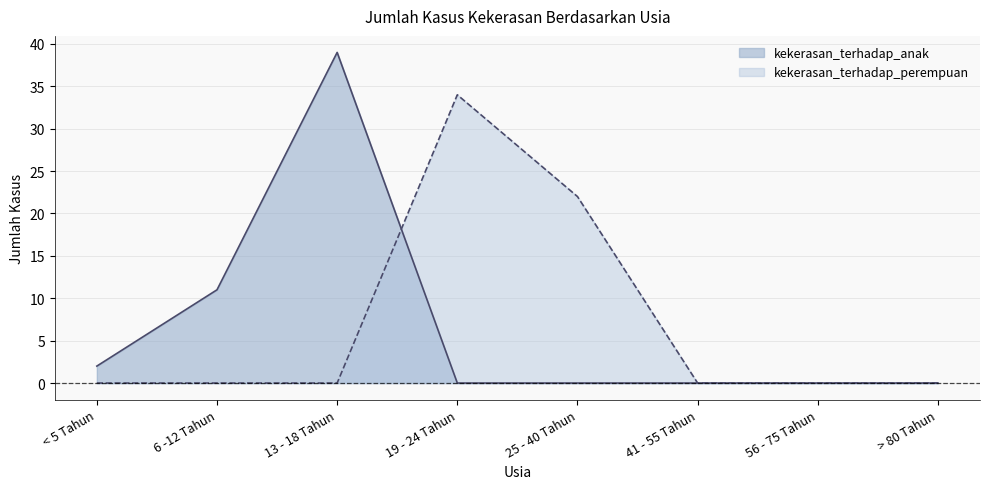

At how many categories does at least one series exceed 4?

4